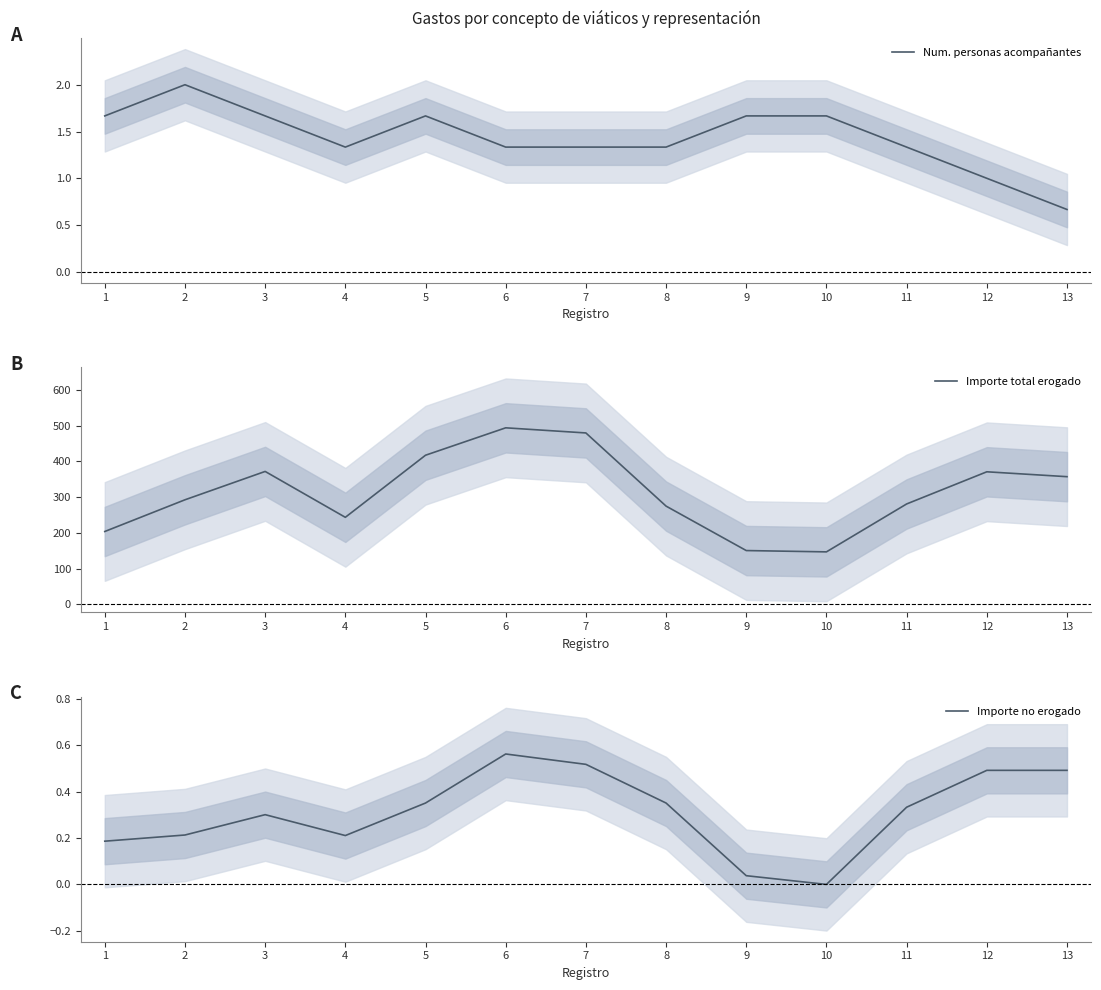

List the labels in order of Importe no erogado value, largest first.

6, 7, 12, 13, 5, 8, 11, 3, 2, 4, 1, 9, 10